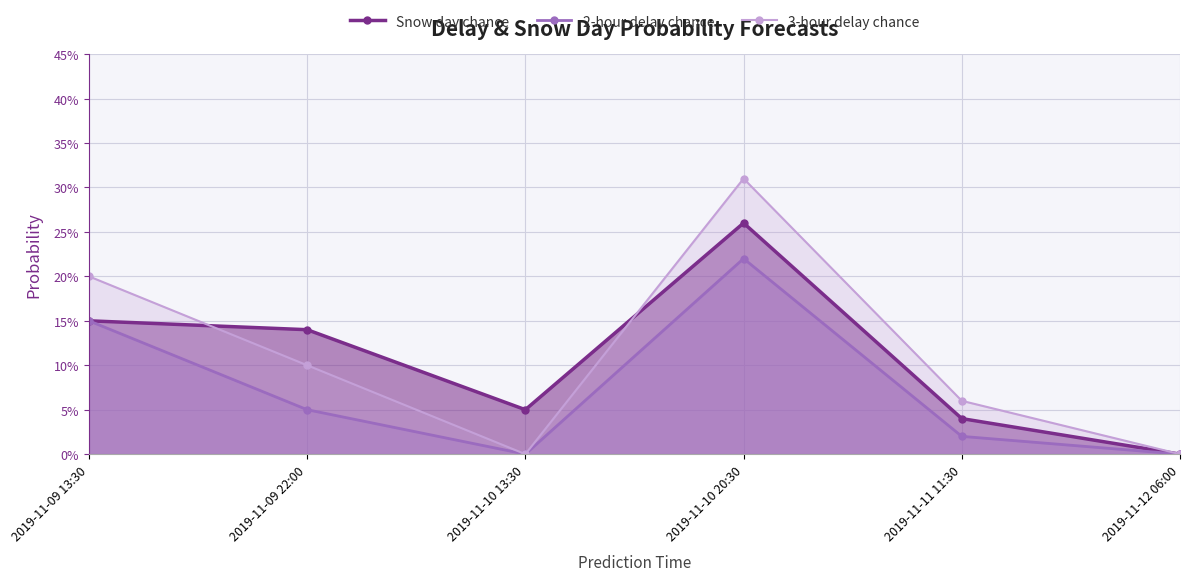

What position from the right is 2019-11-09 22:00?

5